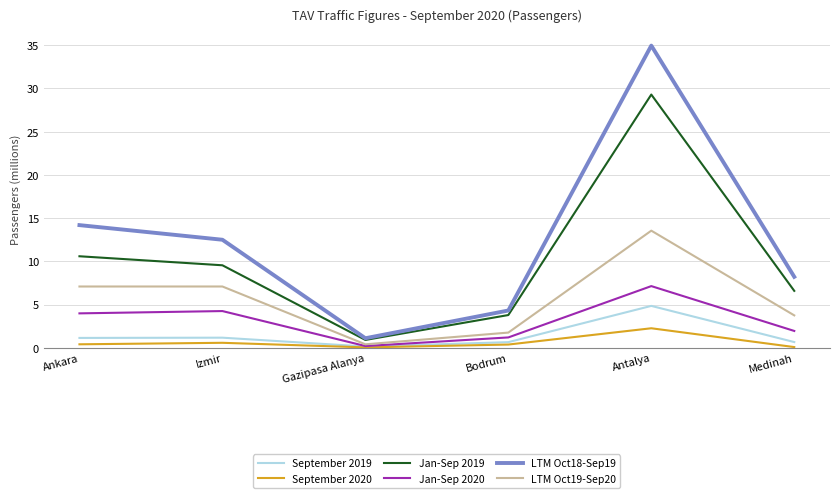

What position from the left is Medinah?

6